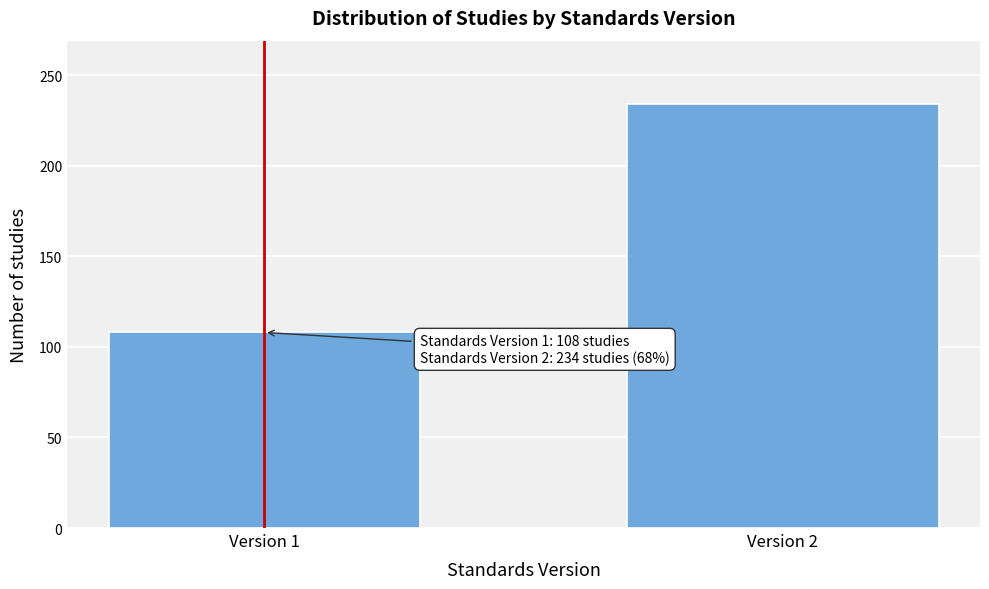

Reading left to right, list all the values displayed in this chart.

108	234